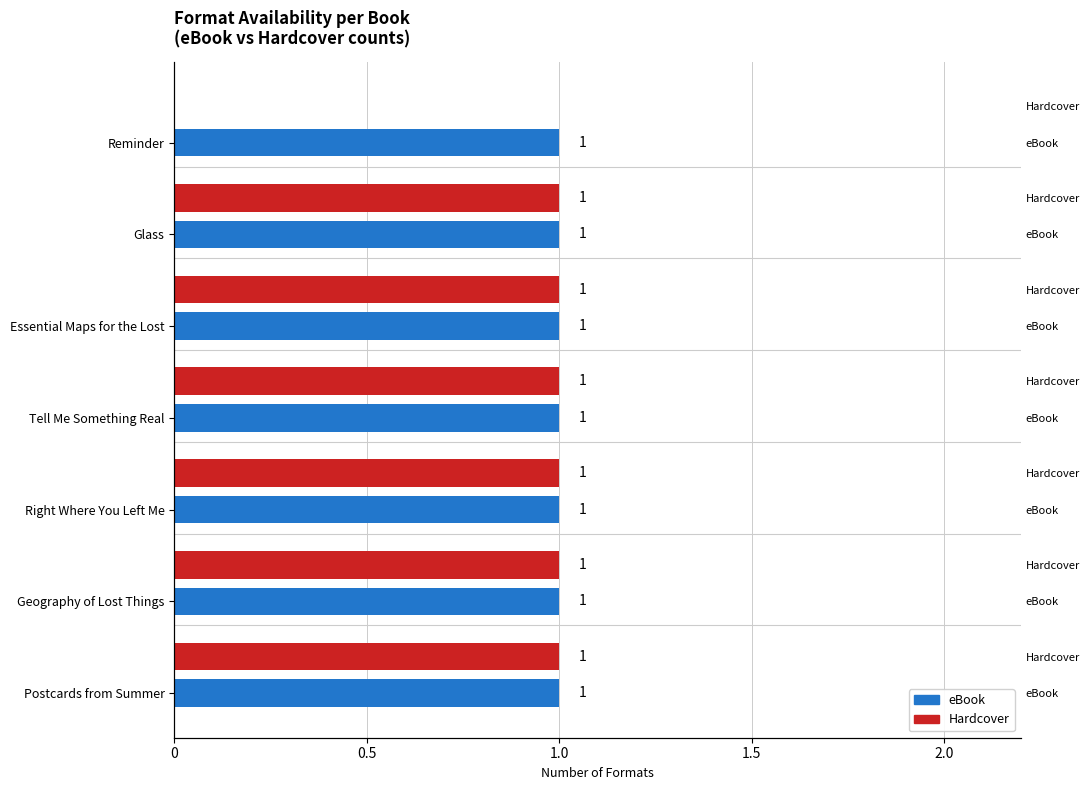

Which has a higher value, 1.5 or 0?

1.5